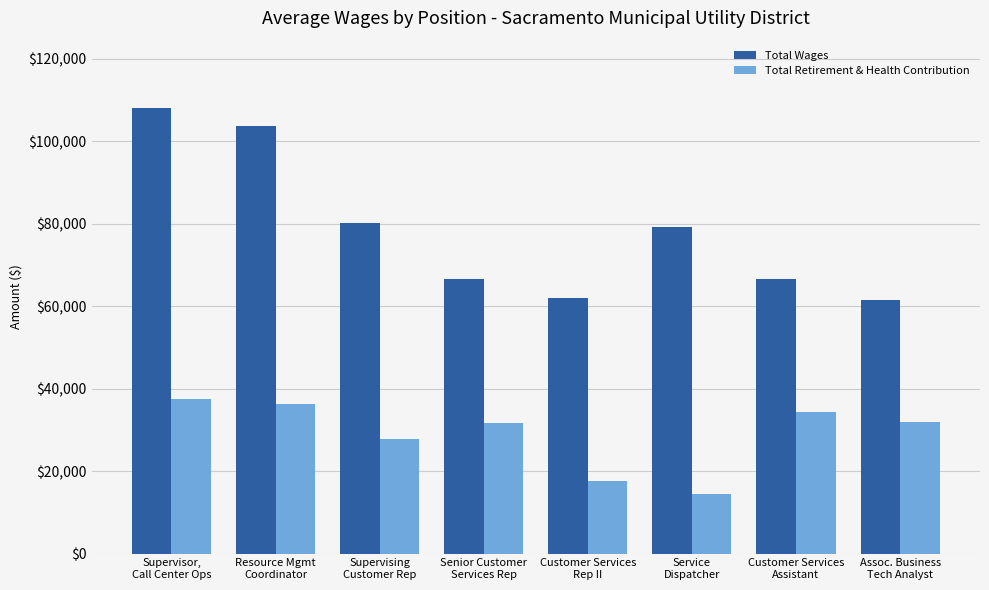

Which series changed the most between Supervising
Customer Rep and Customer Services
Rep II?

Total Wages